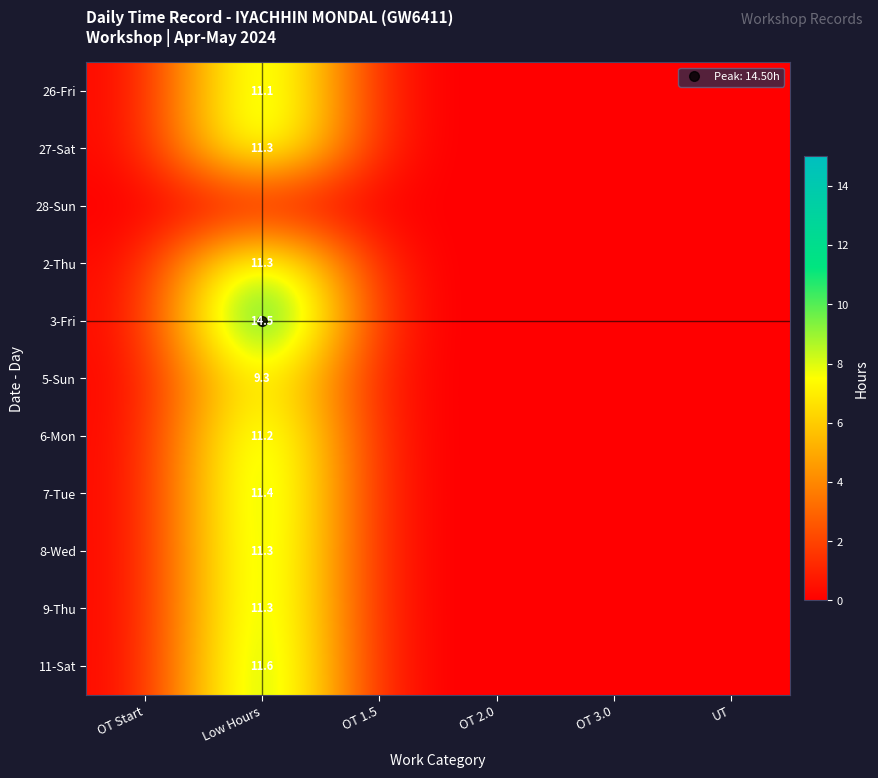

The value of 8-Wed at OT 3.0 is 6.5. True or false?

False